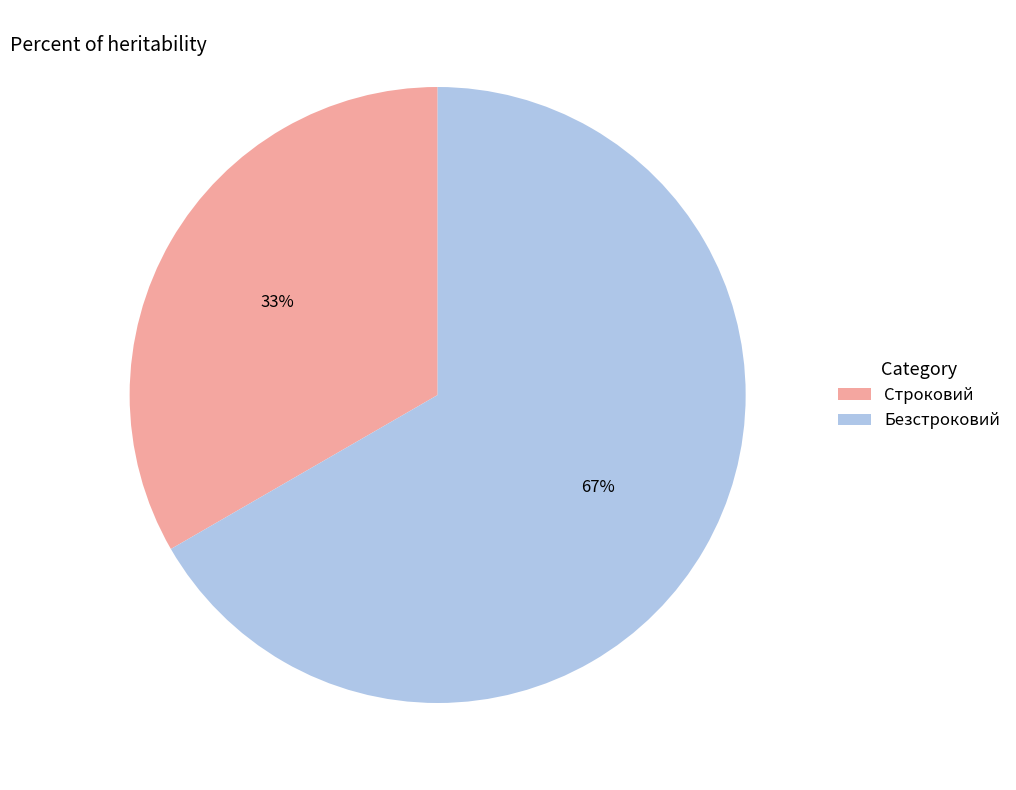

Which category has the smallest portion of the pie?

Строковий